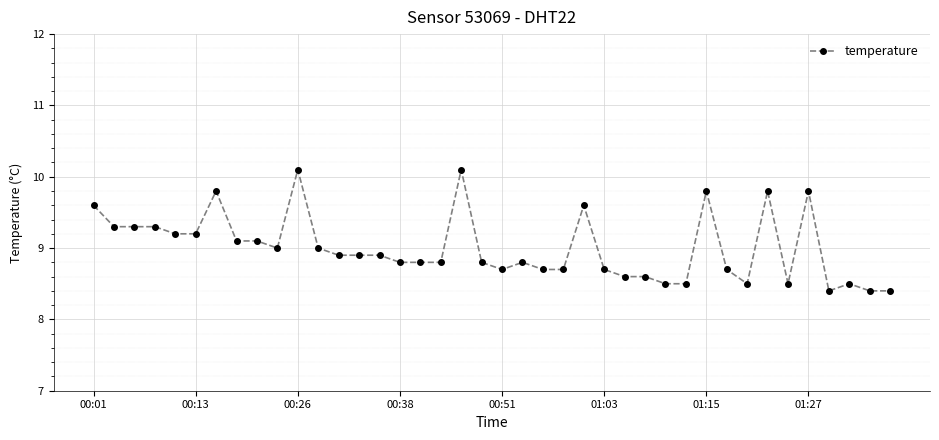

What is the value of the 16th point from the left?

8.8